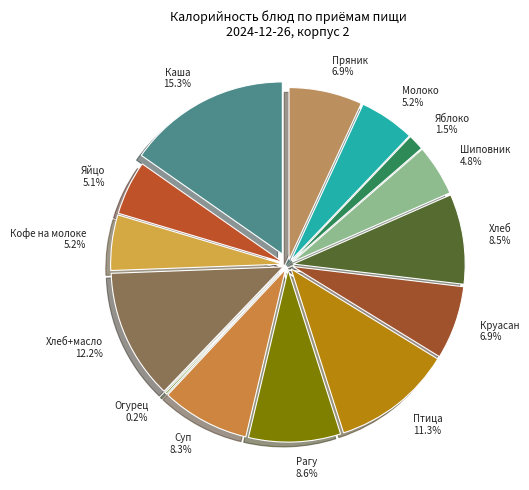

To the nearest percent, what portion does хлеб пшеничный со сливочным маслом represent?

12%